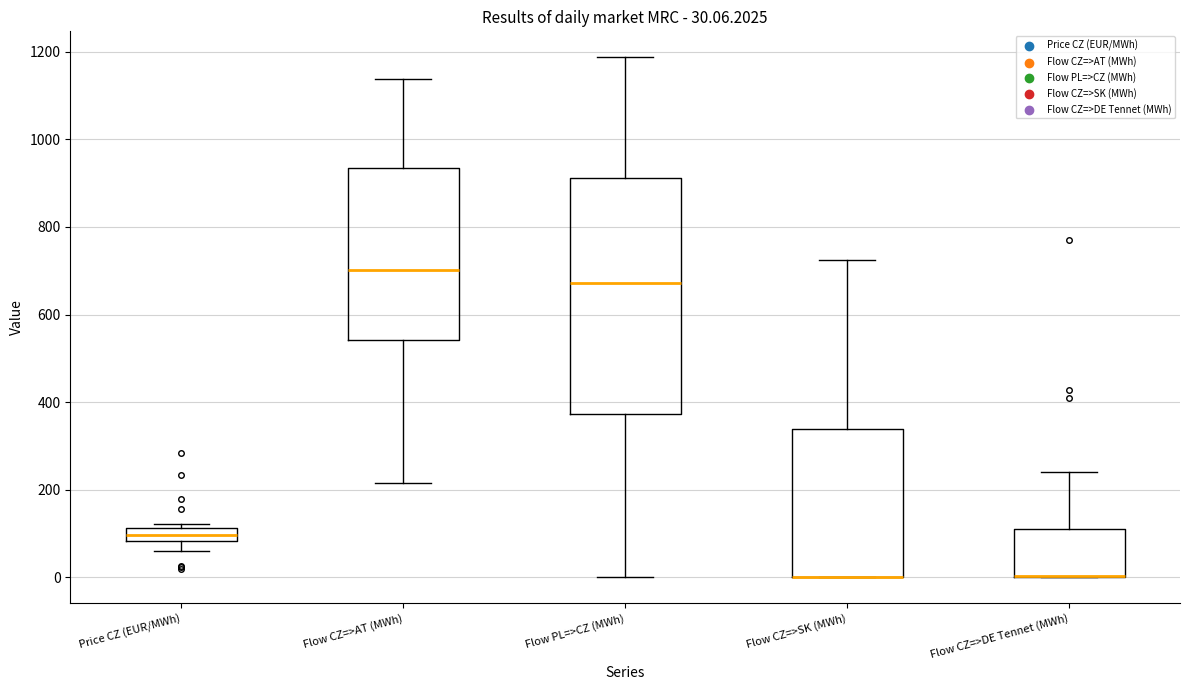

Comparing the boxes themselves (not the whiskers), which one is the tallest?

Flow PL=>CZ (MWh)